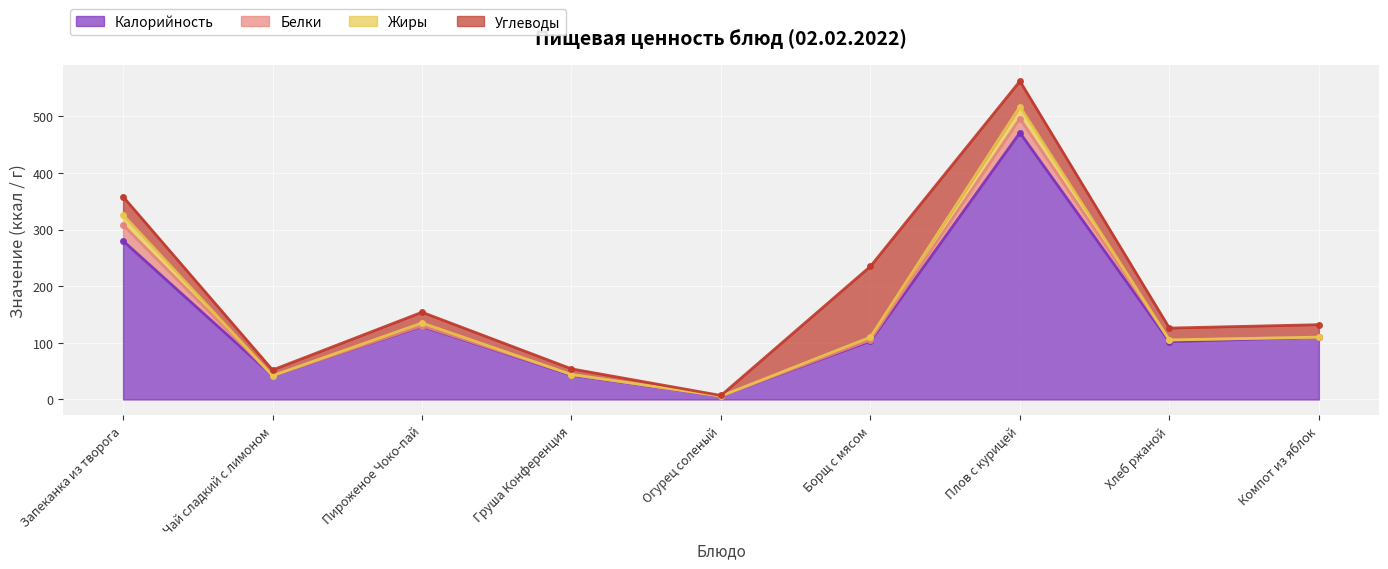

Reading right to left, what are all the values shown in this chart?

Калорийность: 110	102	471	103	6	43	129	42	280
Белки: 0	3	25	2	0	1	1	0	28
Жиры: 0	0	21	5	0	0	5	0	18
Углеводы: 22	21	45	125	1	10	19	10	32